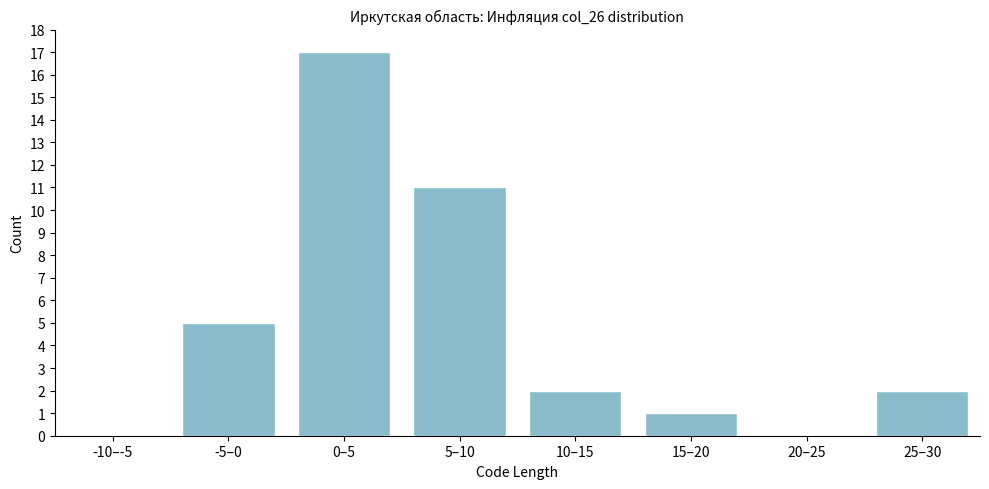

Reading left to right, list all the values displayed in this chart.

-10–-5=0	-5–0=5	0–5=17	5–10=11	10–15=2	15–20=1	20–25=0	25–30=2